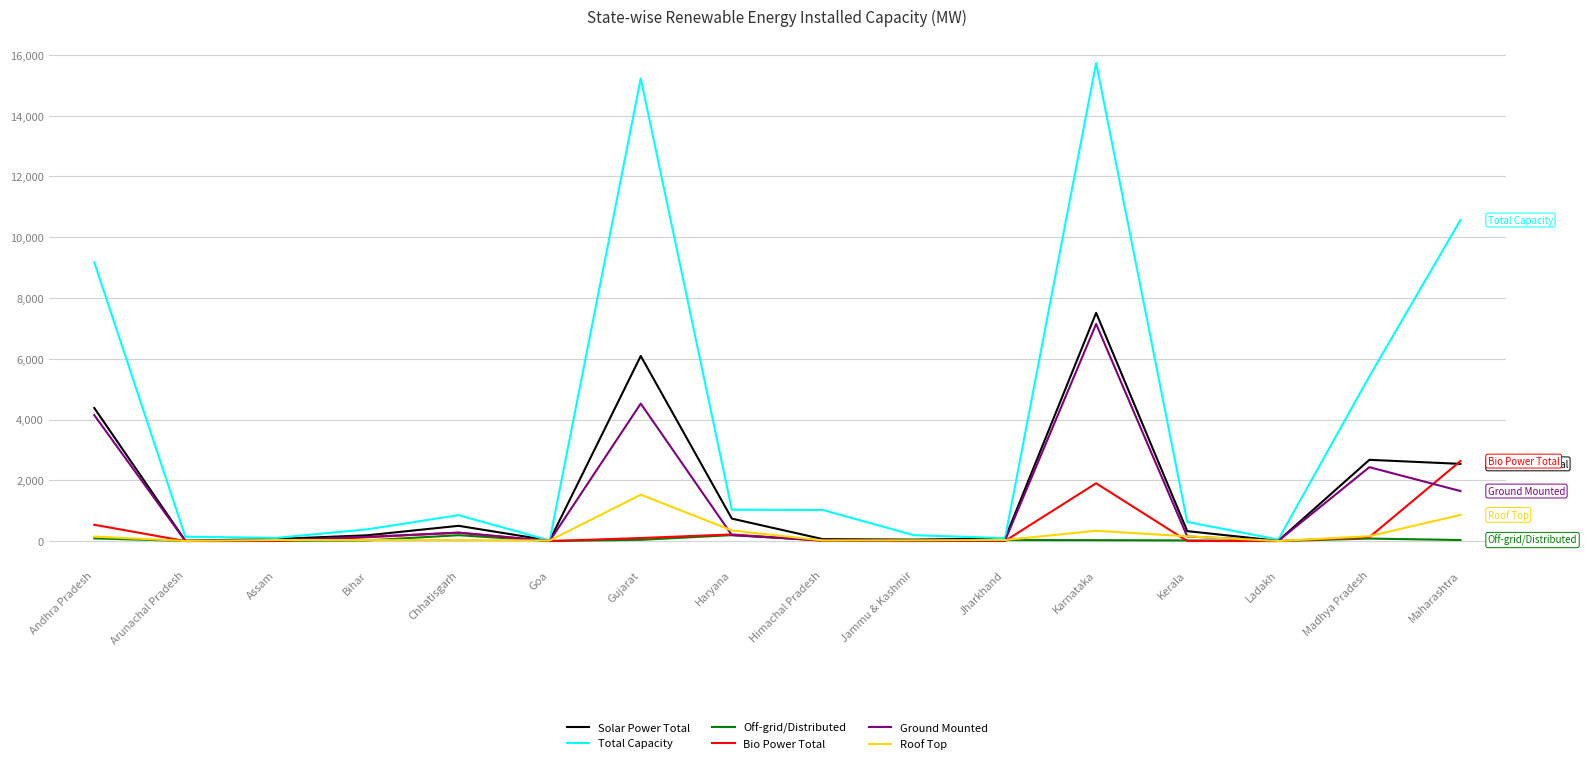

Which series has the largest total across all categories?

Total Capacity